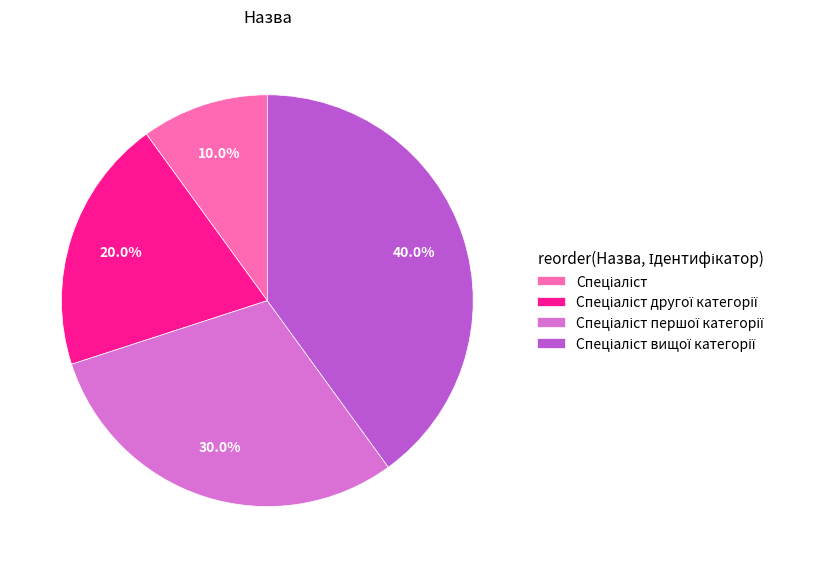

Is there any slice that represents more than half of the pie?

No